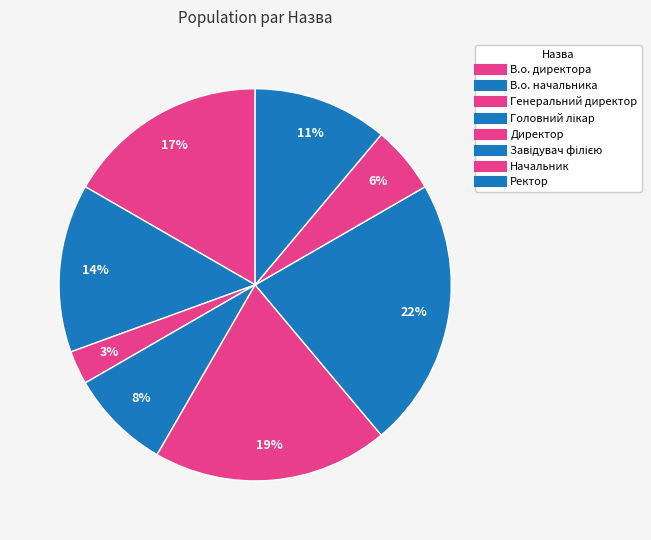

Count the number of slices in the pie.

8